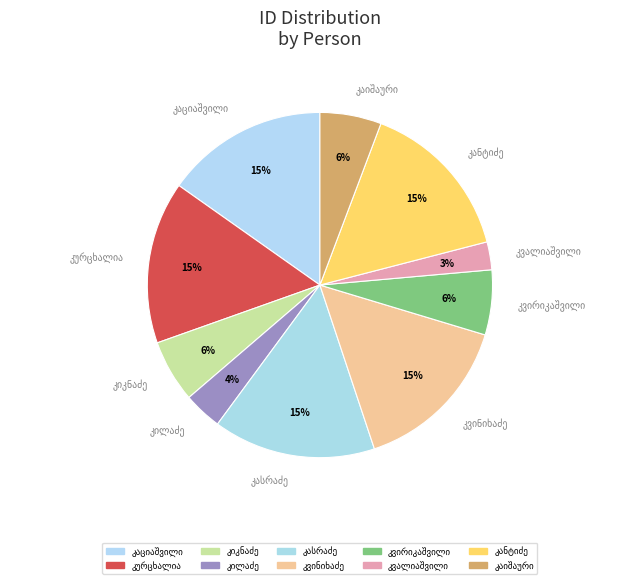

How many slices are in this pie chart?

10